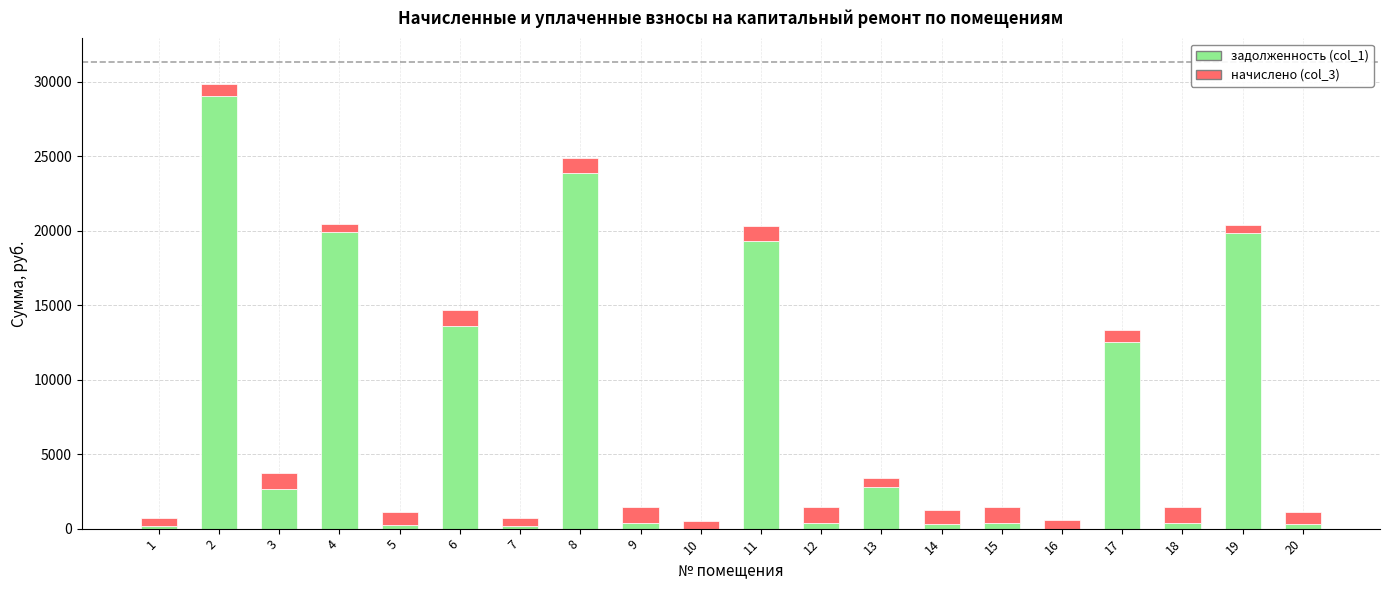

What is the total value across all series at 8?

24842.2